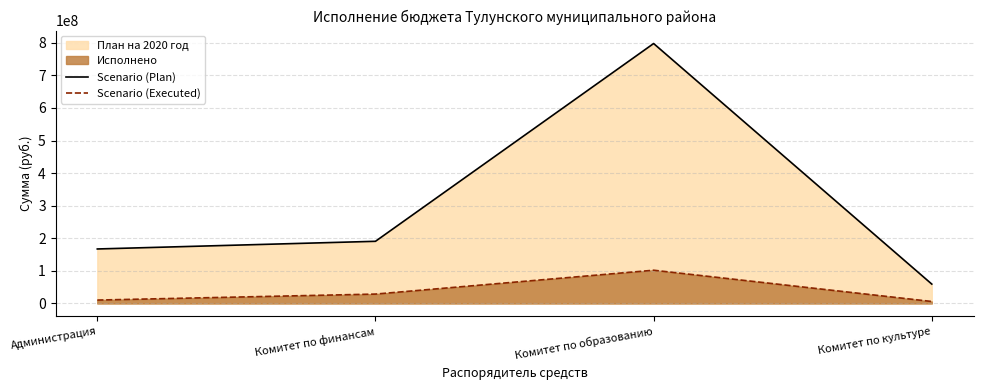

True or false: Scenario (Plan) and Scenario (Executed) cross at least once.

False